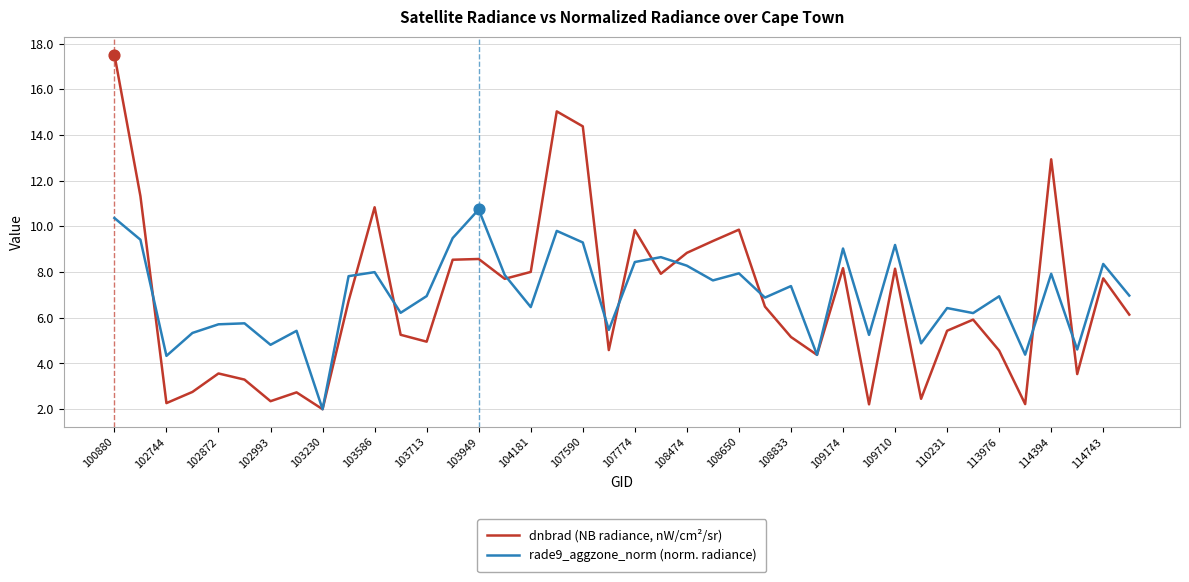

What are all the series names shown in the legend?

dnbrad (NB radiance, nW/cm²/sr), rade9_aggzone_norm (norm. radiance)